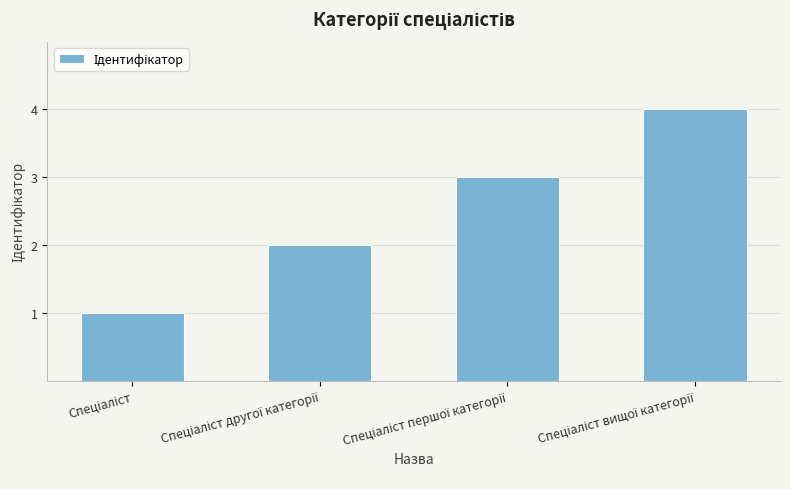

What is the greatest value displayed?

4